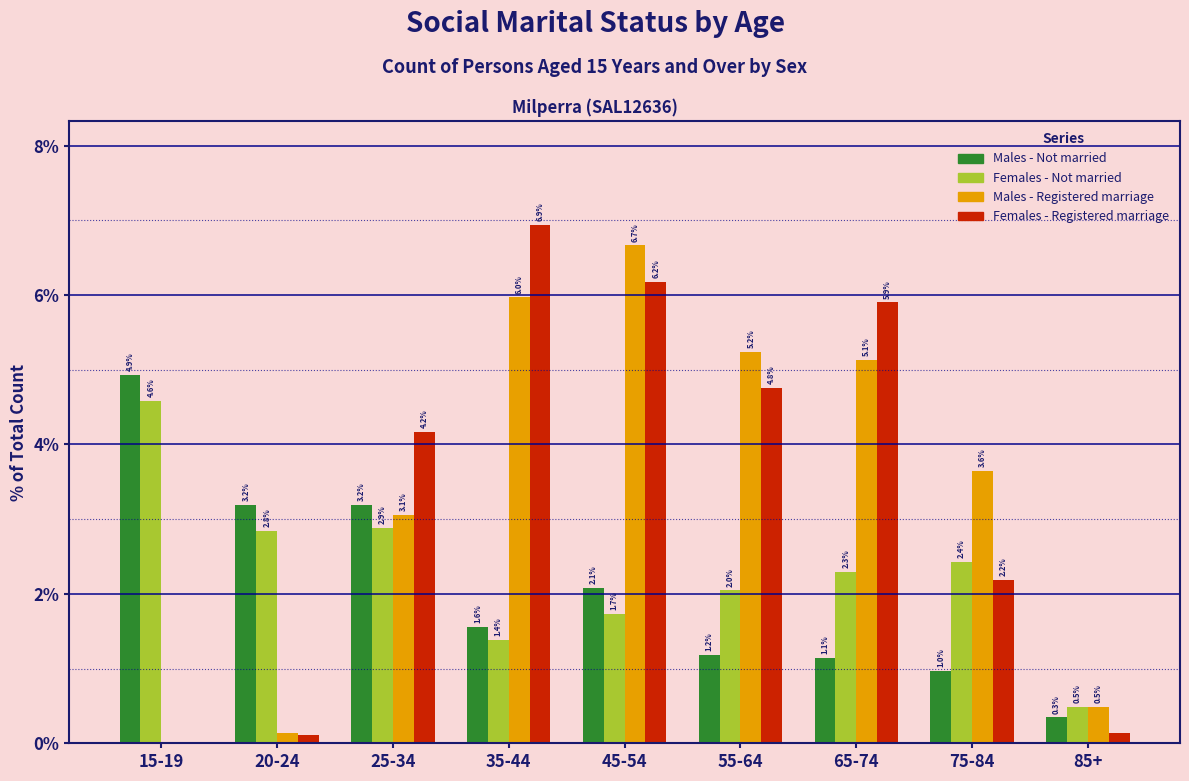

What is the highest value of the Females - Registered marriage series?

6.9